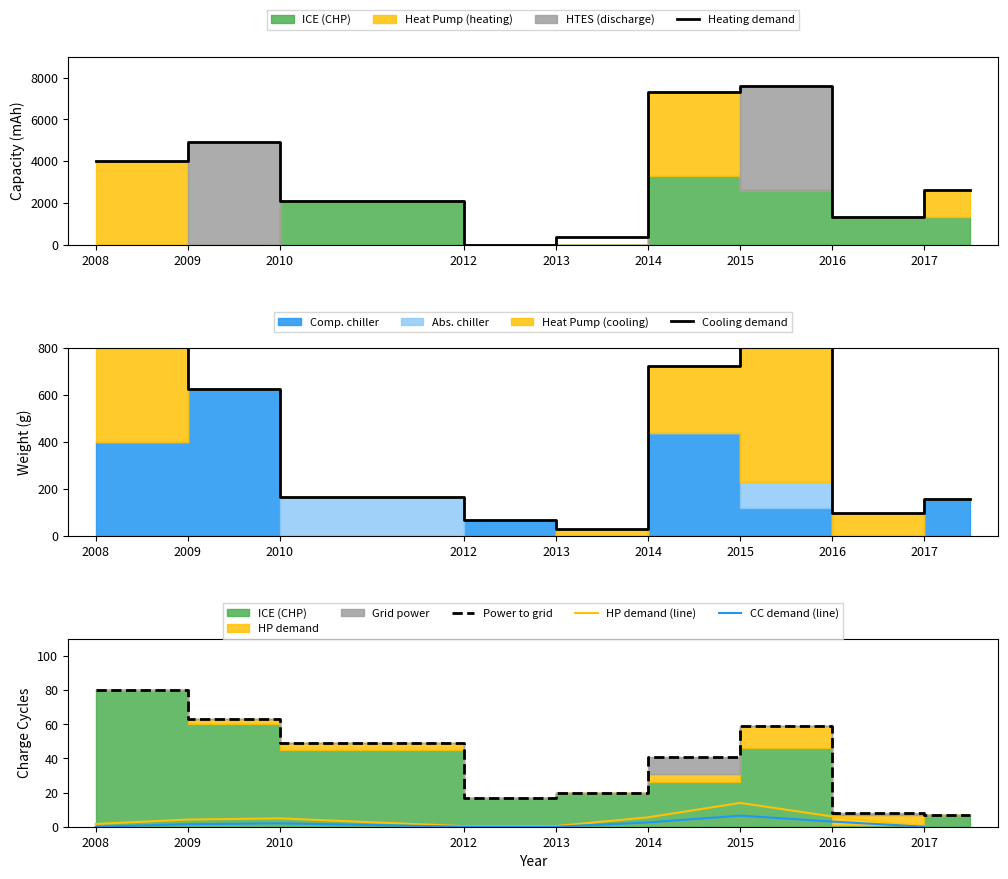

The HP demand (line) series shows 8.6 at 2010. True or false?

False